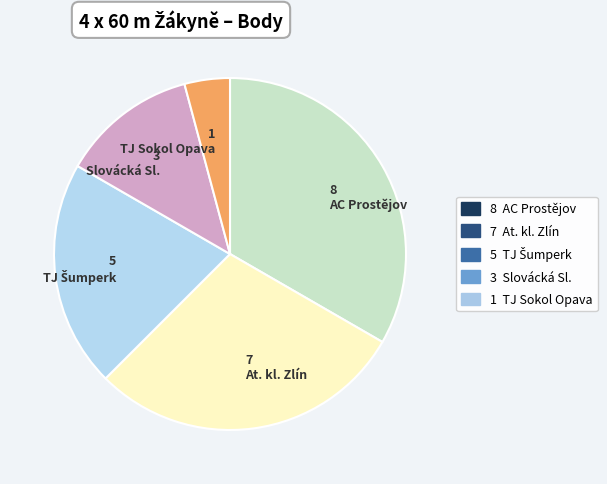

Which has a higher value, 1 TJ Sokol Opava or 8 AC Prostějov?

8 AC Prostějov